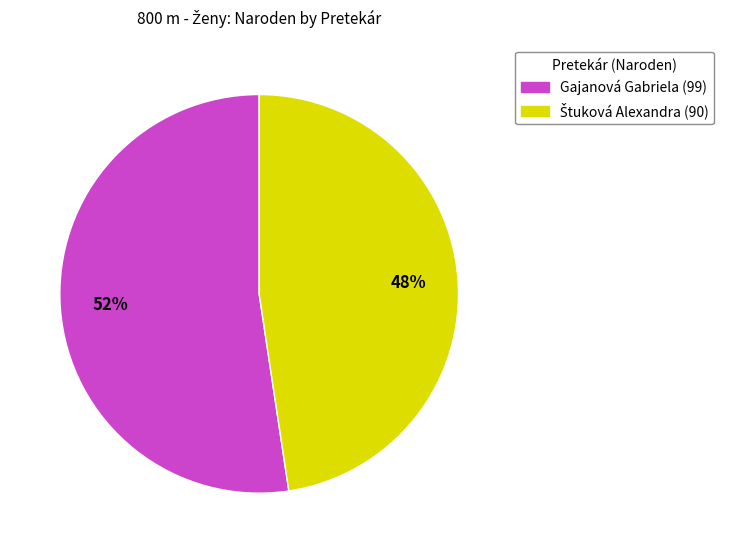

Is there any slice that represents more than half of the pie?

Yes